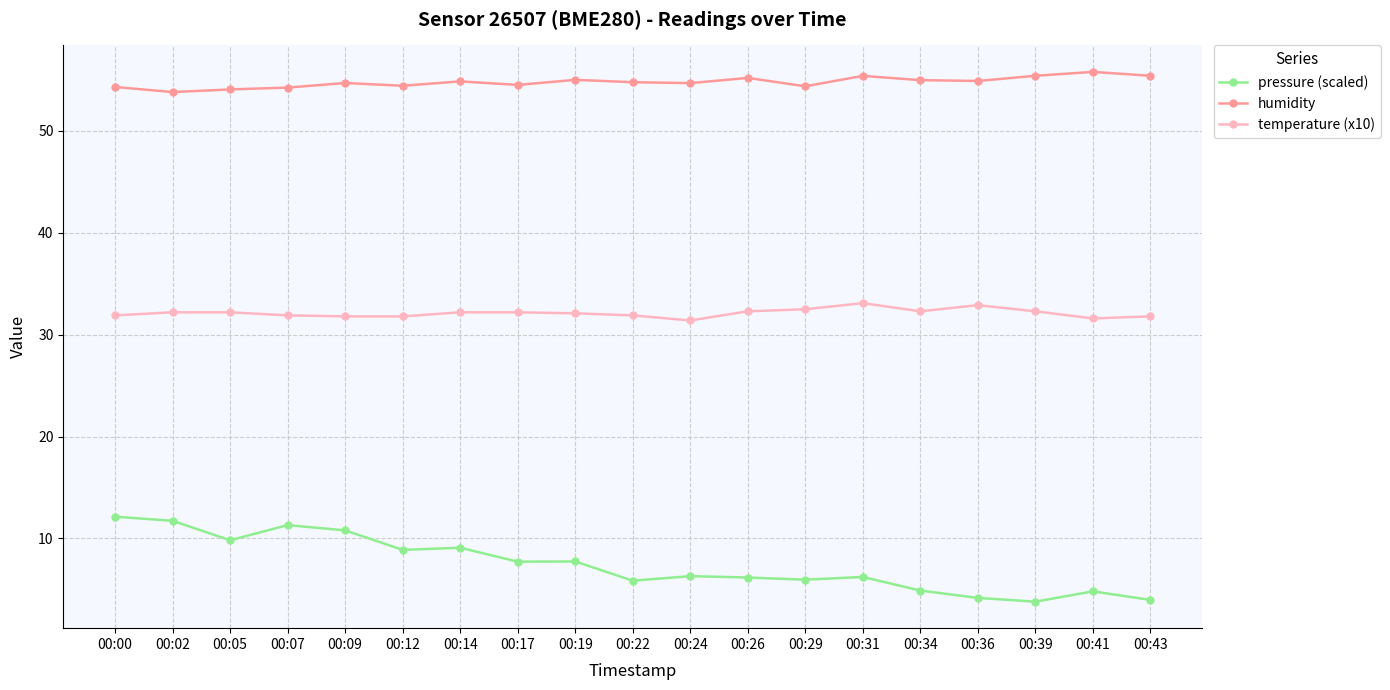

True or false: pressure (scaled) has a value of 6.2 at 00:26.

True